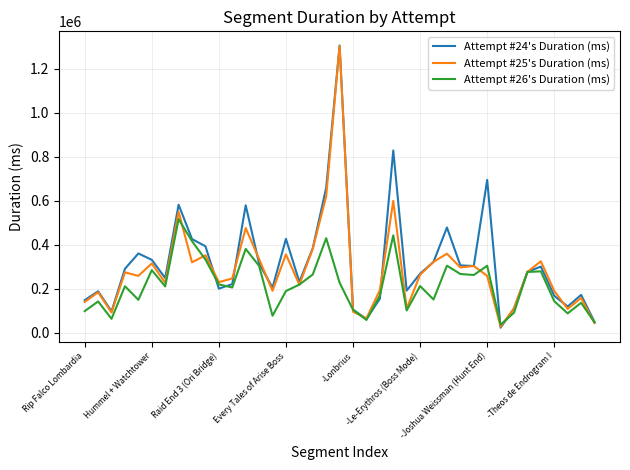

Which series has the largest range (max minus min)?

Attempt #24's Duration (ms)